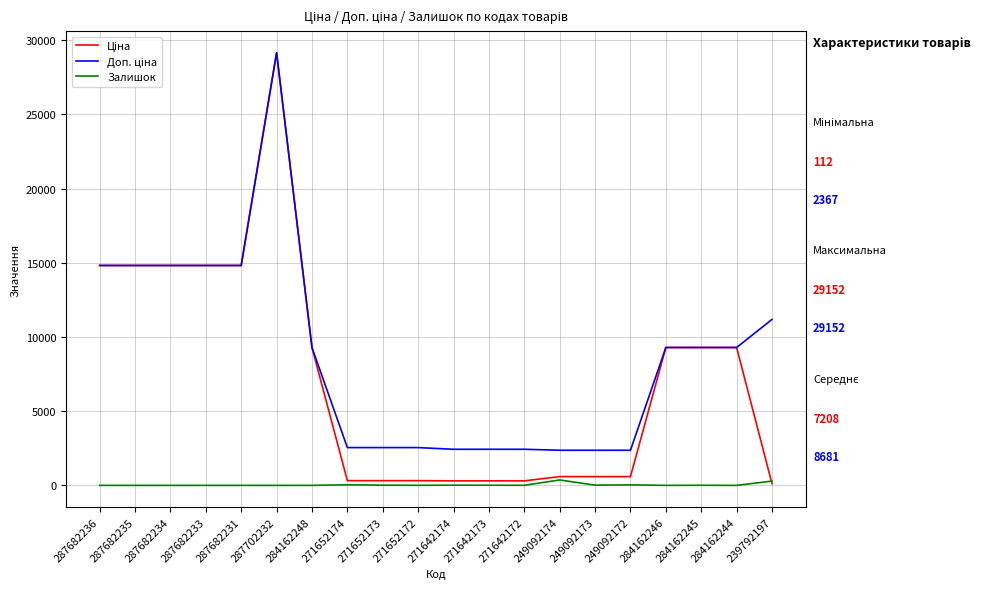

What is the total value across all series at 287682231?

29635.2